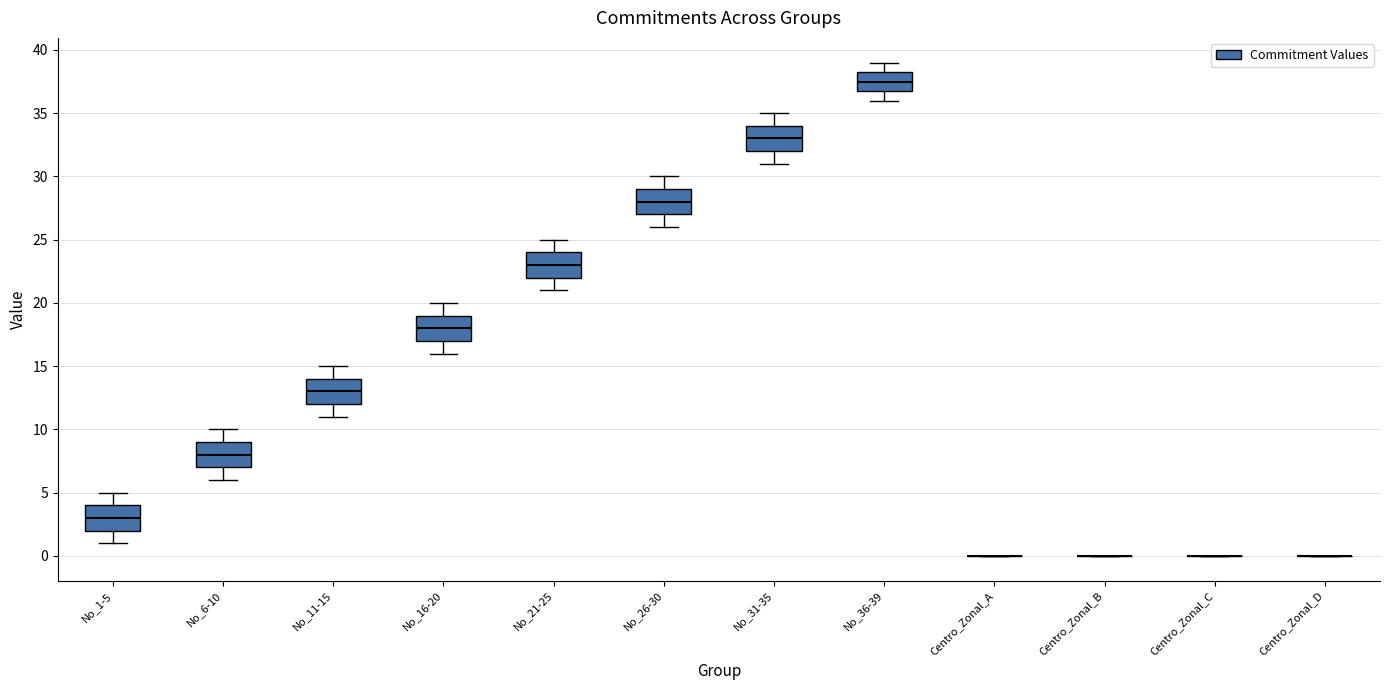

Reading left to right, read every box against the y-axis: the position of its median line, the range the box covers, and the ends of its whiskers. The values are not printed on the chart, so give them approximately, as read against the axis.

No_1-5: median 3.0, box 2.0 to 4.0, whiskers 1.0 to 5.0
No_6-10: median 8.0, box 7.0 to 9.0, whiskers 6.0 to 10.0
No_11-15: median 13.0, box 12.0 to 14.0, whiskers 11.0 to 15.0
No_16-20: median 18.0, box 17.0 to 19.0, whiskers 16.0 to 20.0
No_21-25: median 23.0, box 22.0 to 24.0, whiskers 21.0 to 25.0
No_26-30: median 28.0, box 27.0 to 29.0, whiskers 26.0 to 30.0
No_31-35: median 33.0, box 32.0 to 34.0, whiskers 31.0 to 35.0
No_36-39: median 37.5, box 37.0 to 38.5, whiskers 36.0 to 39.0
Centro_Zonal_A: box collapsed to a line at 0.0, whiskers 0.0 to 0.0
Centro_Zonal_B: box collapsed to a line at 0.0, whiskers 0.0 to 0.0
Centro_Zonal_C: box collapsed to a line at 0.0, whiskers 0.0 to 0.0
Centro_Zonal_D: box collapsed to a line at 0.0, whiskers 0.0 to 0.0